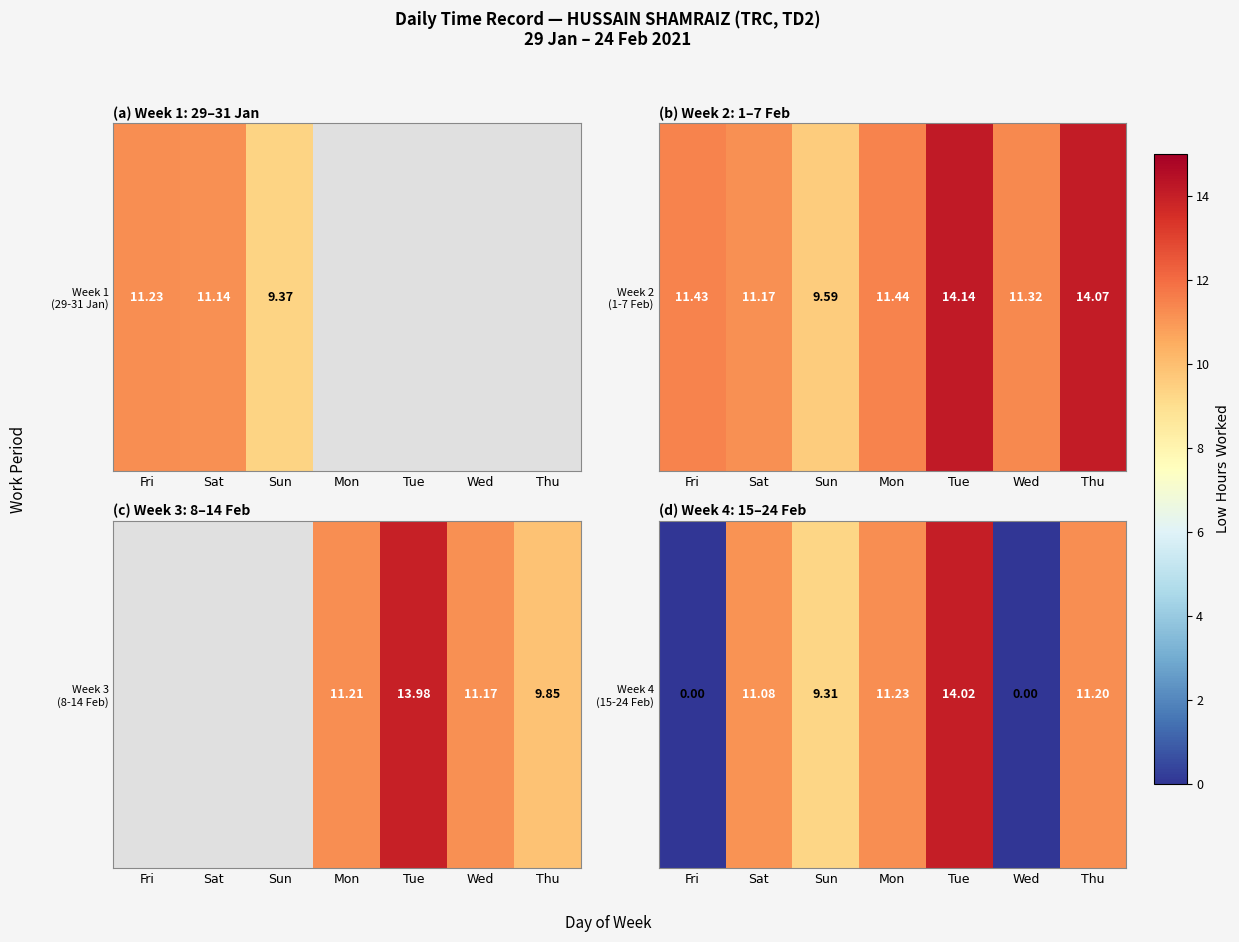

Which label corresponds to the smallest value in the chart?

Fri